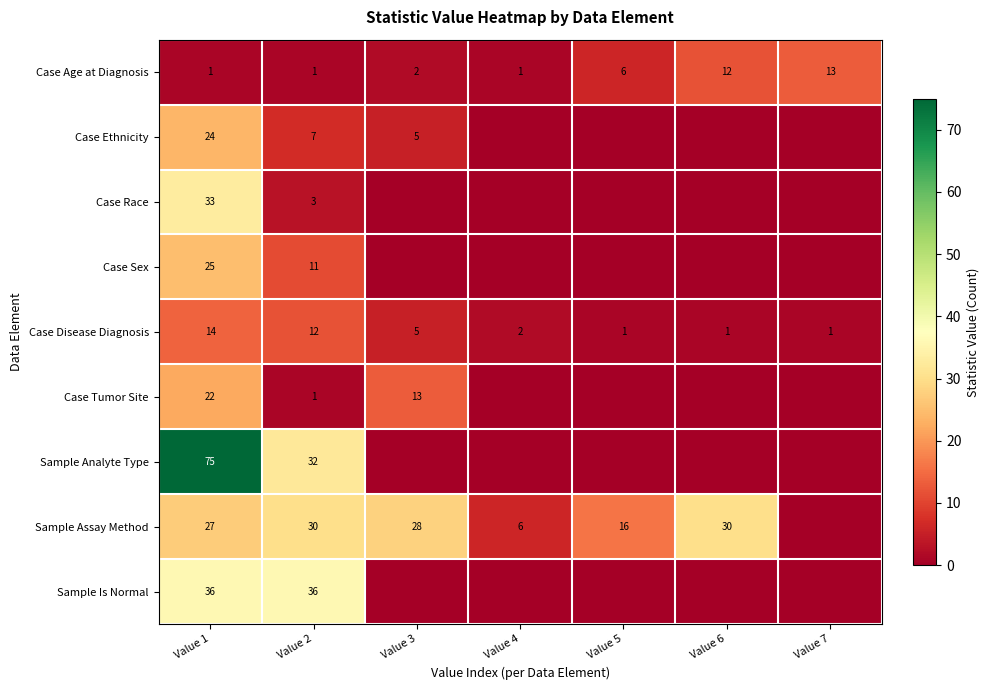

Which has a higher value, Value 2 or Value 1?

Value 2